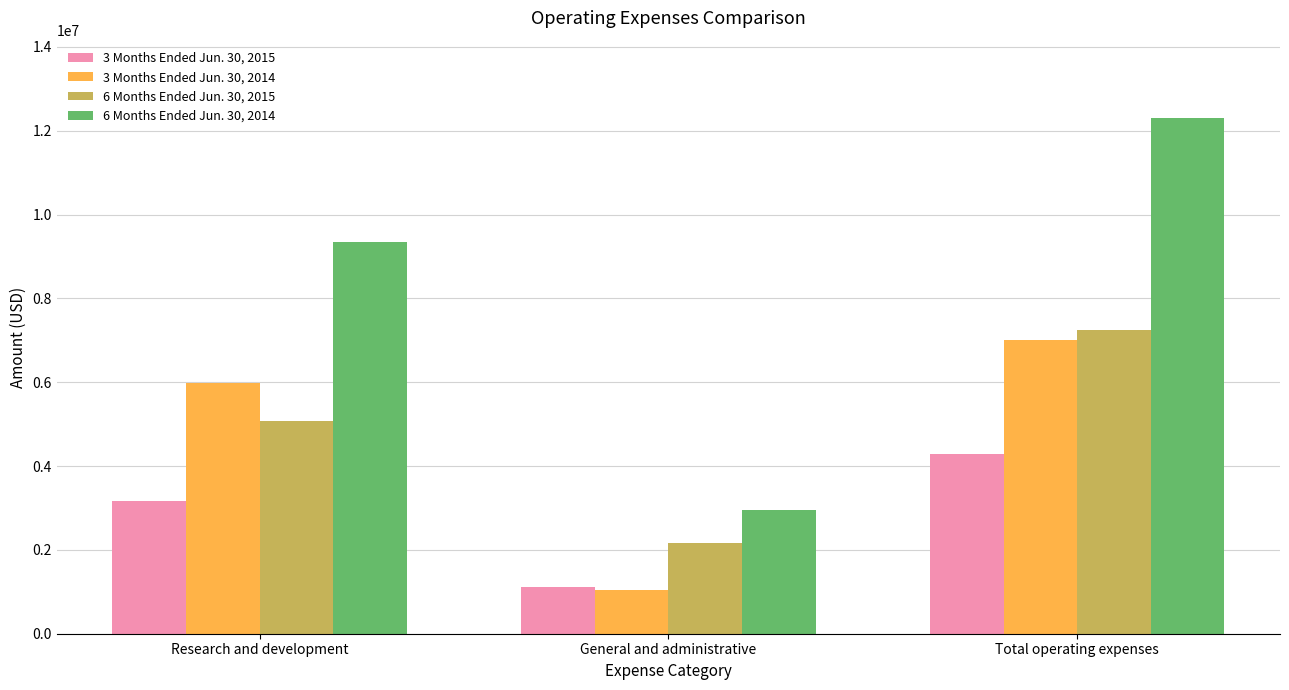

What is the sum of the 3 Months Ended Jun. 30, 2014 values at Research and development and General and administrative?

7009562